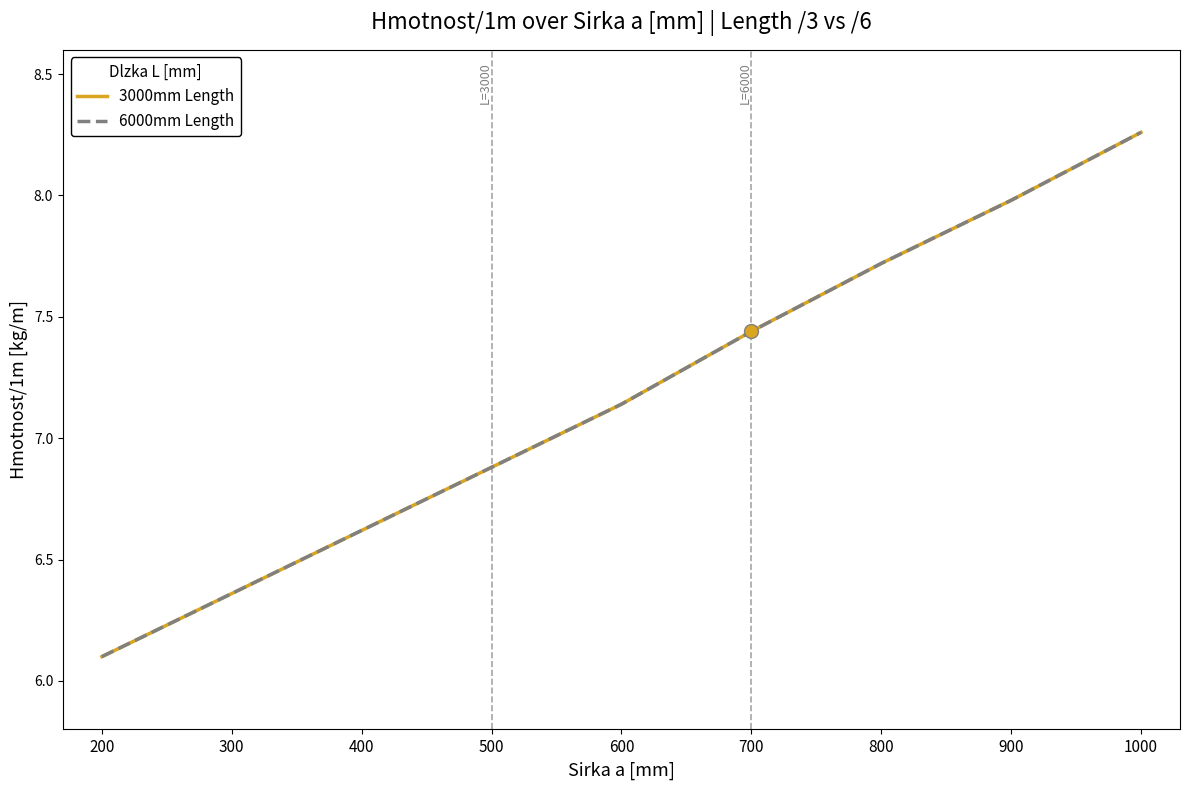

Reading left to right, what are all the values shown in this chart?

3000mm Length: 6.1	6.4	6.6	6.9	7.1	7.4	7.7	8.0	8.3
6000mm Length: 6.1	6.4	6.6	6.9	7.1	7.4	7.7	8.0	8.3